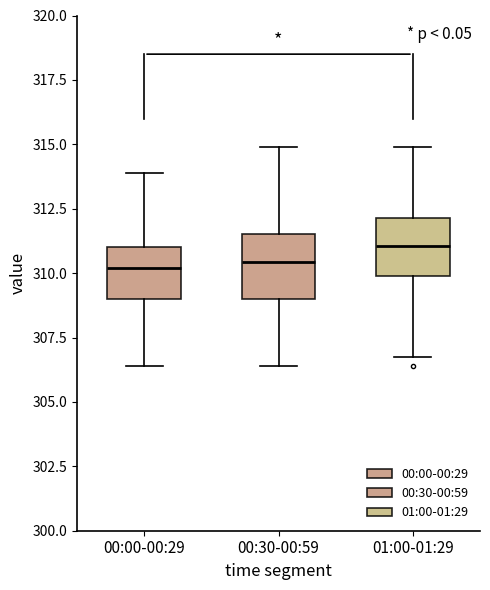

Where does the median line of the box for 00:00-00:29 sit on the y-axis? The values are not printed on the chart, so give them approximately, as read against the axis.

310.0